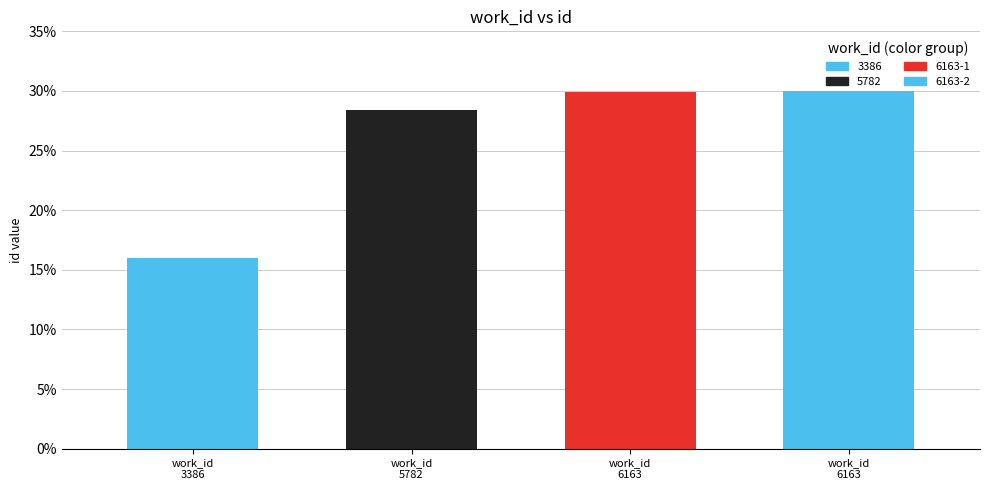

The chart shows a value of 0.3 at work_id
6163. True or false?

True